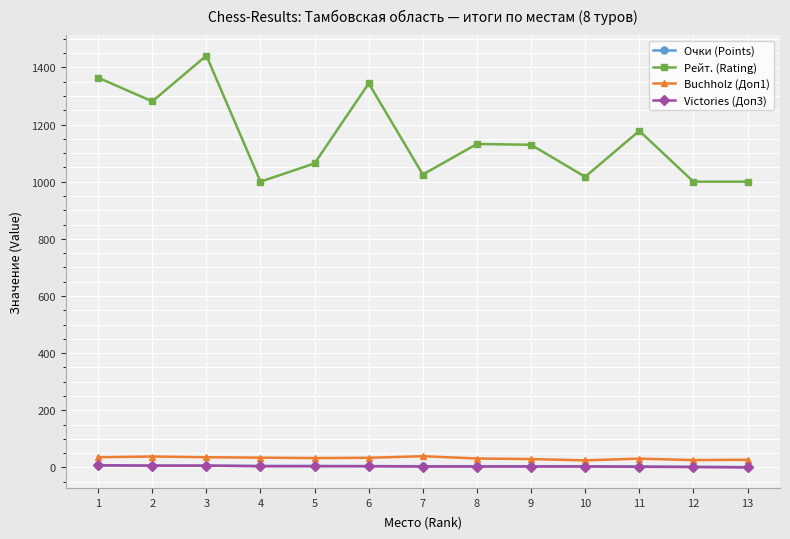

In Рейт. (Rating), how many points are higher than both neighbors (excluding endpoints)?

4